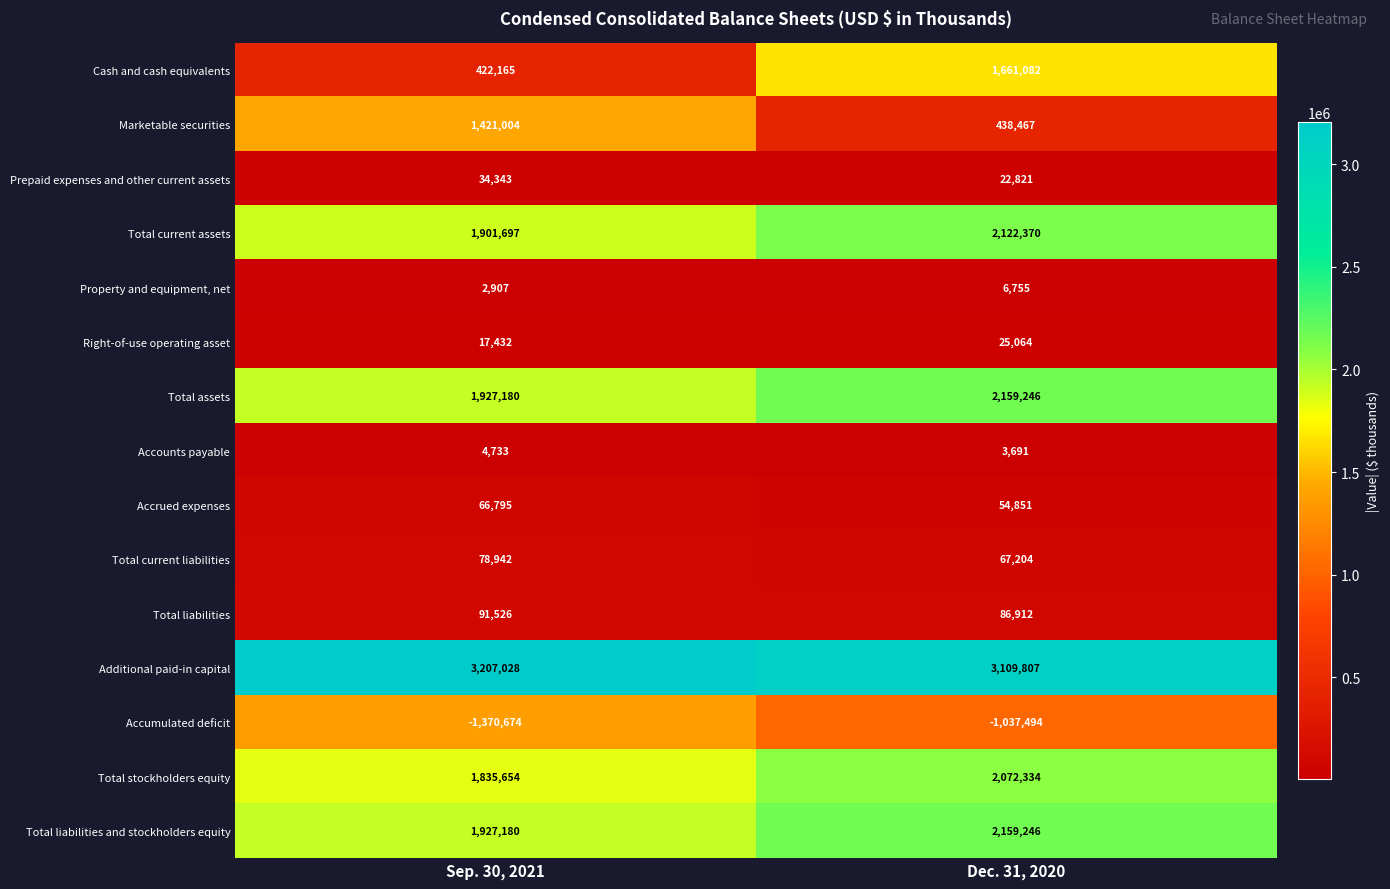

What is the maximum value for Total current liabilities?

78942